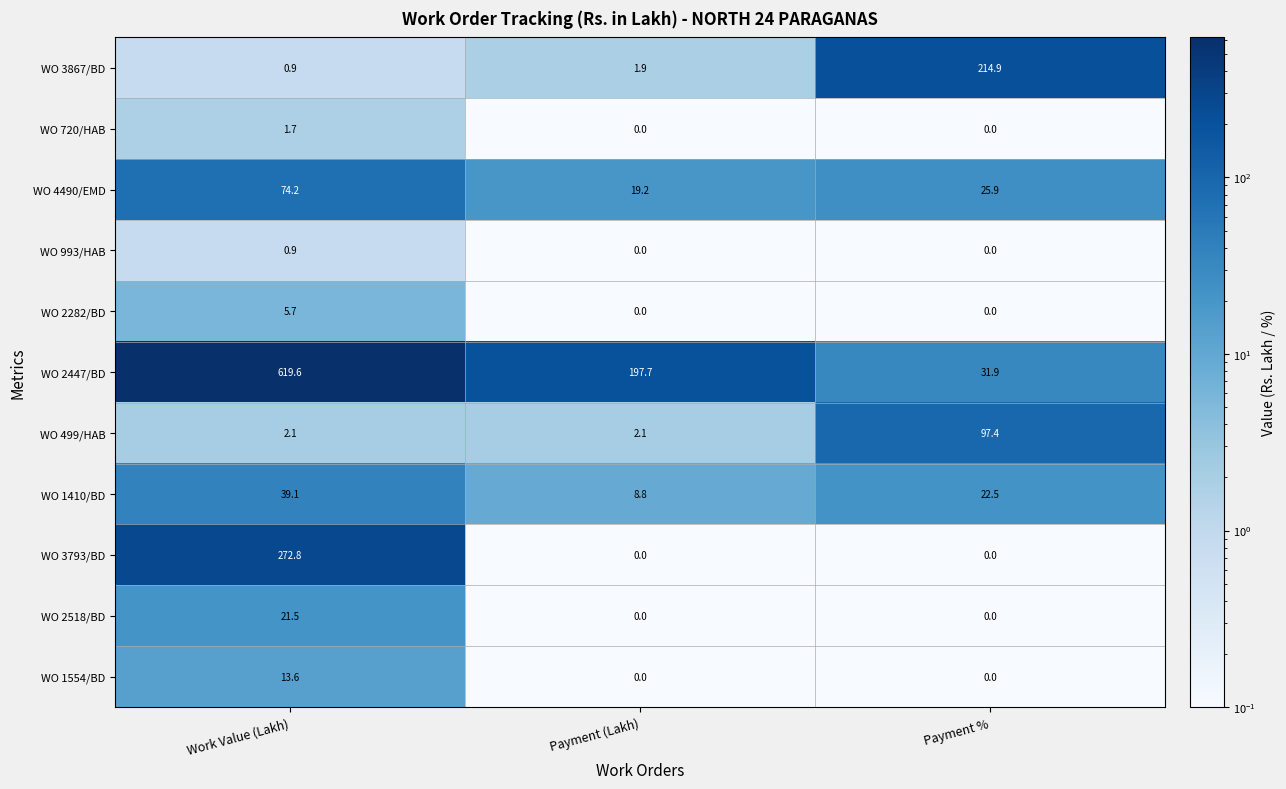

What is the maximum value shown in the chart?

619.6